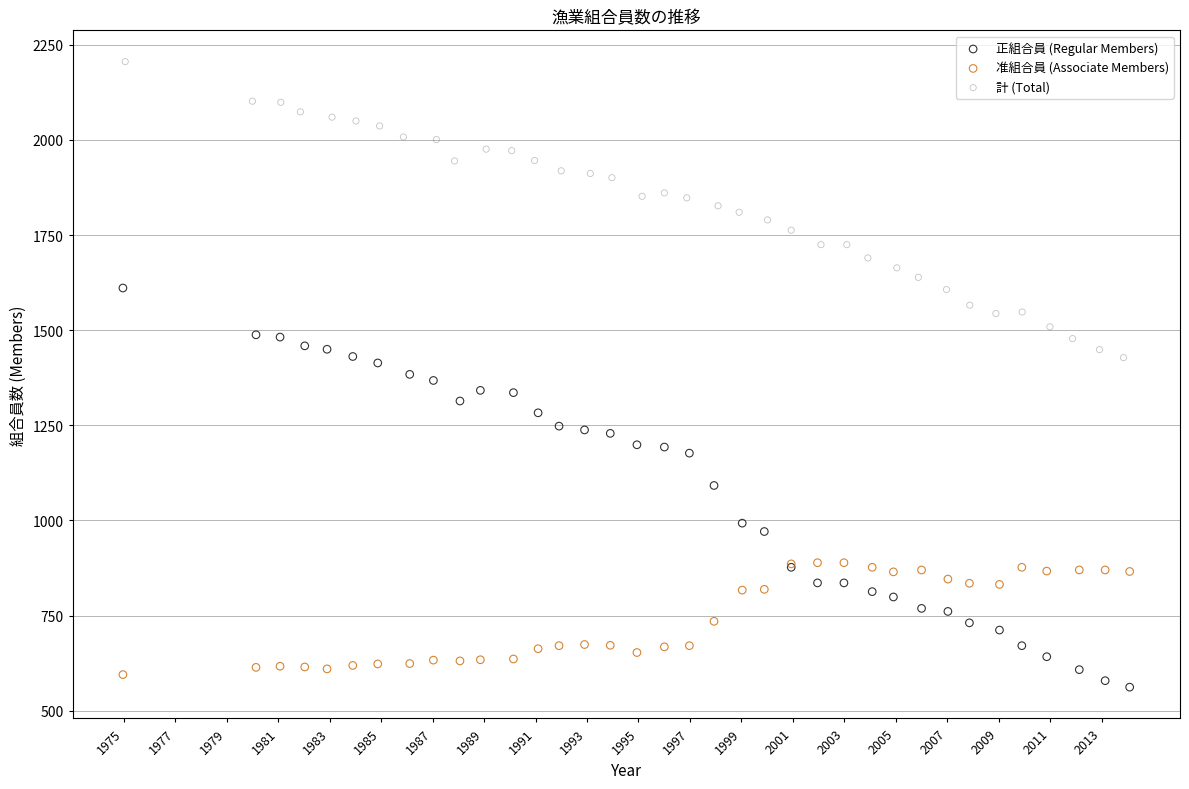

Which series has the largest Y range (max minus min)?

正組合員 (Regular Members)